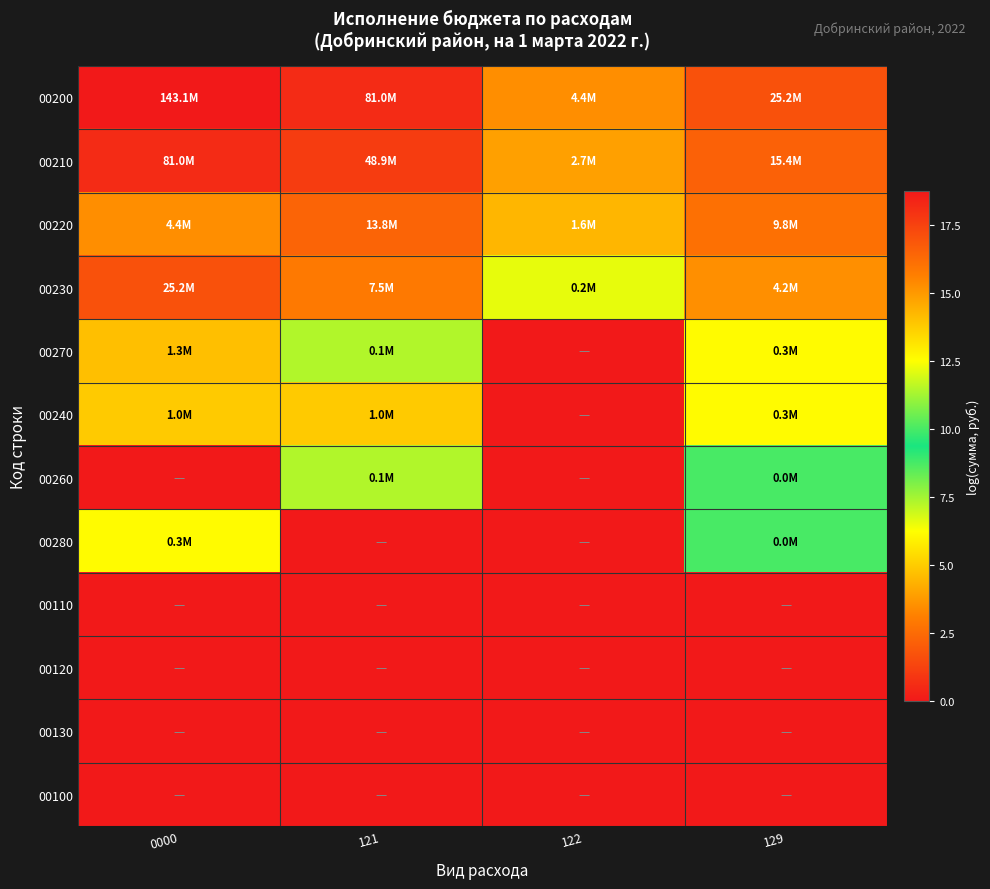

What is the maximum value shown in the chart?

18.8